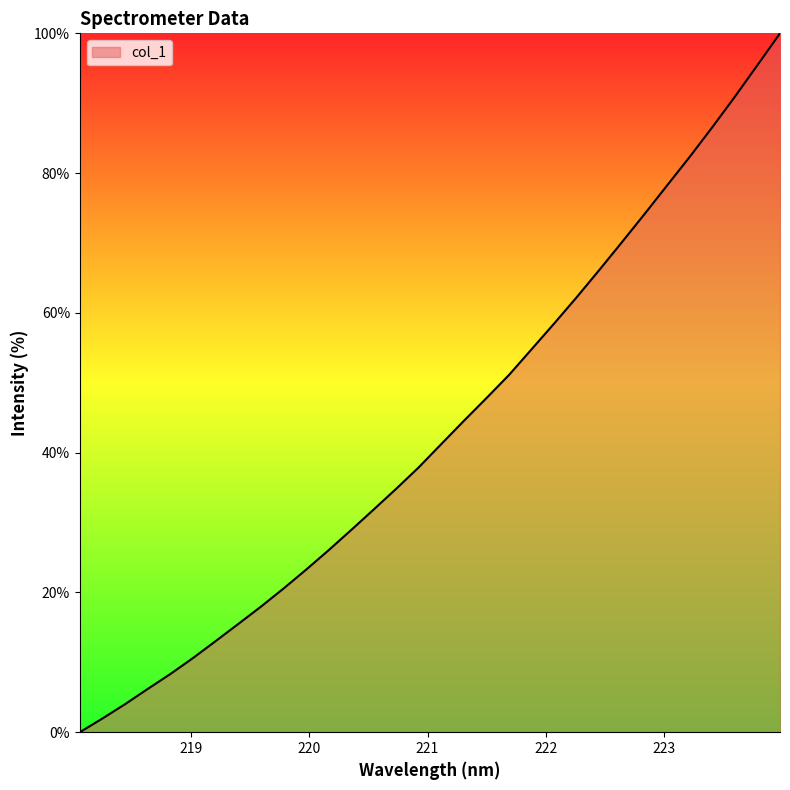

Reading left to right, list all the values displayed in this chart.

0.0	2.0	4.0	6.2	8.3	10.6	13.0	15.5	17.9	20.5	23.2	26.0	28.9	31.9	34.8	37.9	41.3	44.6	47.8	51.1	54.8	58.5	62.3	66.2	70.1	74.2	78.3	82.3	86.6	90.9	95.4	100.0